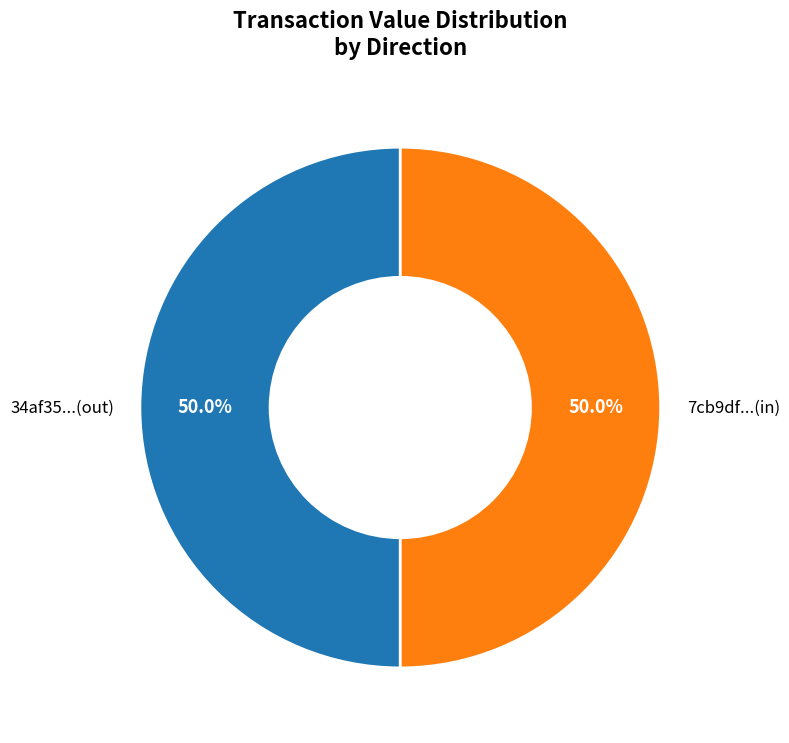

What is the ratio of the value at 34af35...(out) to the value at 7cb9df...(in)?

1.0